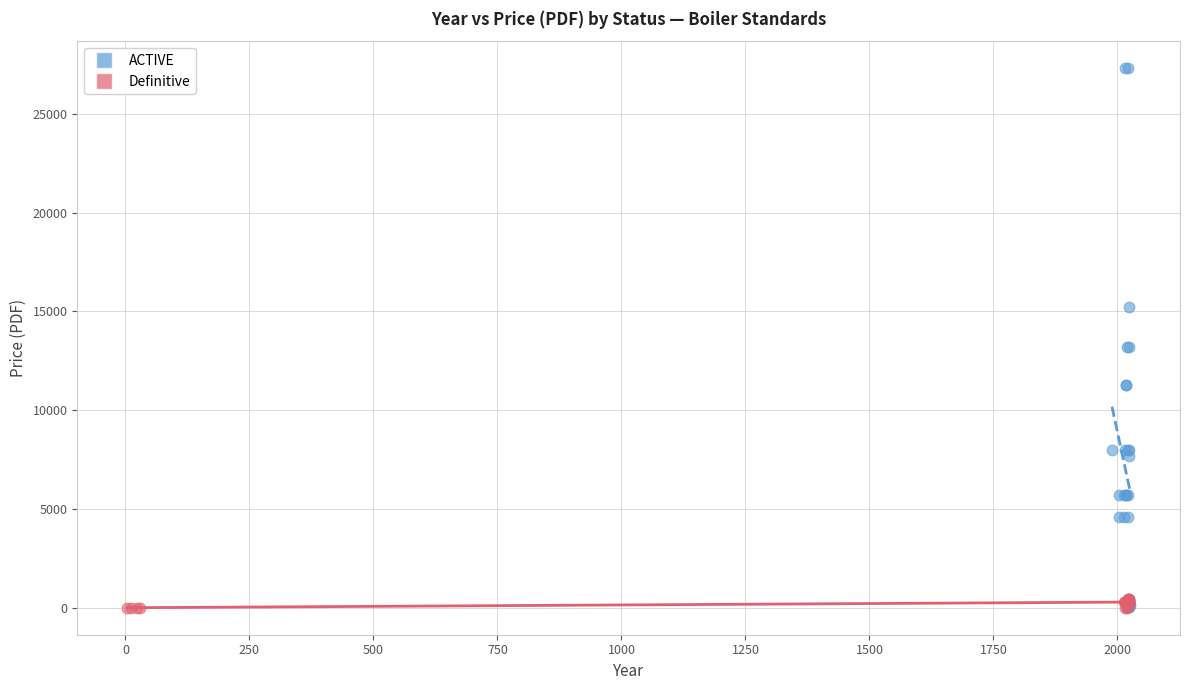

Which series reaches the maximum Y coordinate?

ACTIVE